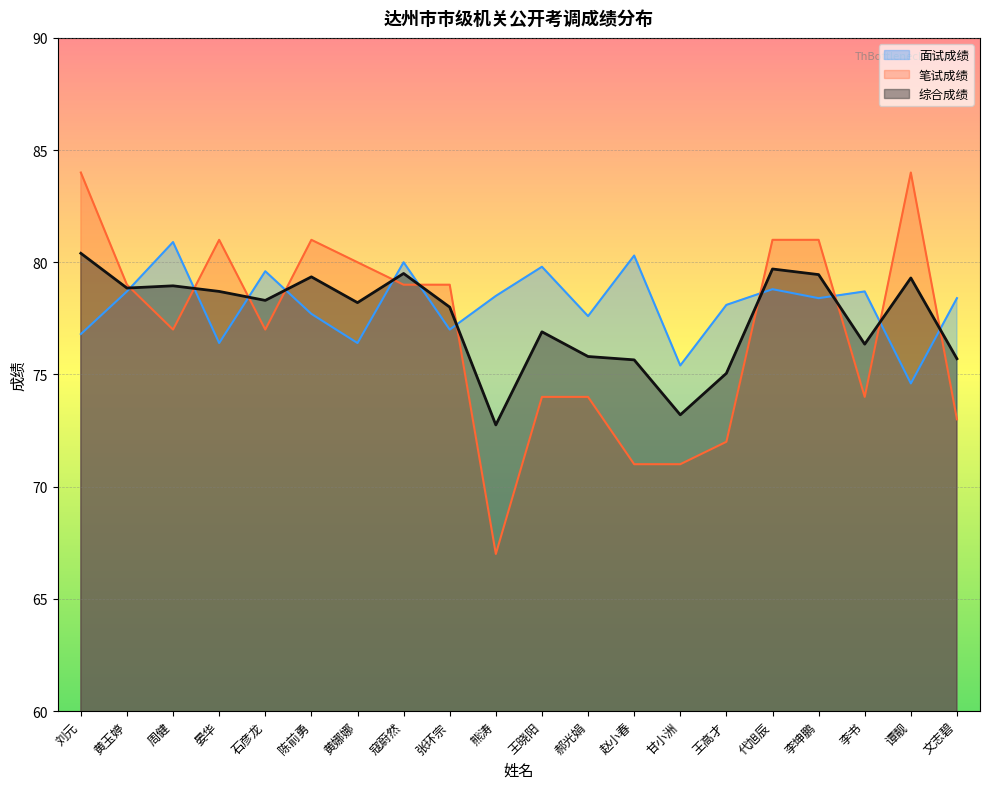

What are all the series names shown in the legend?

面试成绩, 笔试成绩, 综合成绩